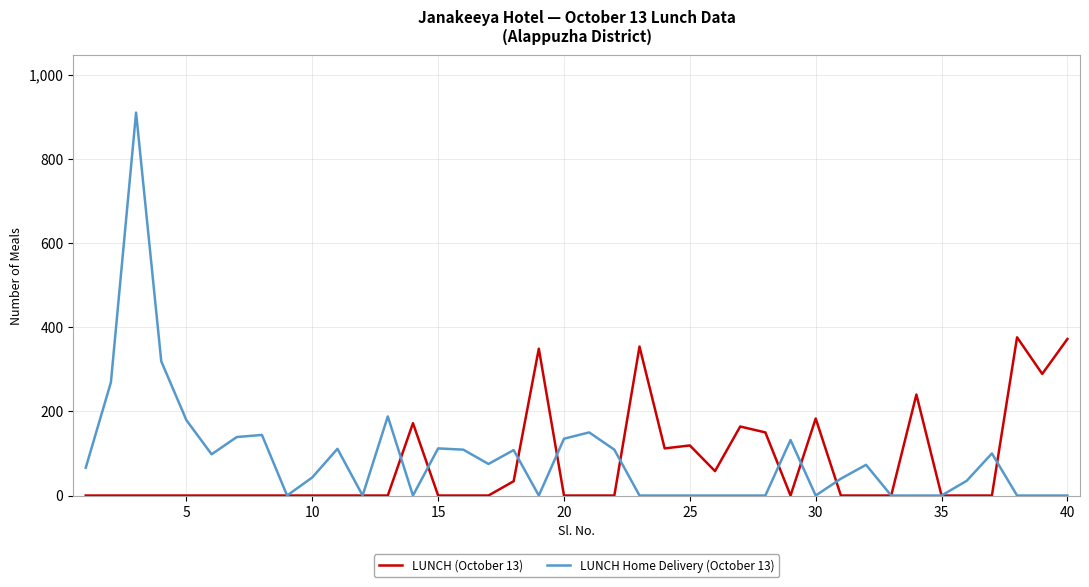

List the series in order of their peak value, lowest first.

LUNCH (October 13), LUNCH Home Delivery (October 13)